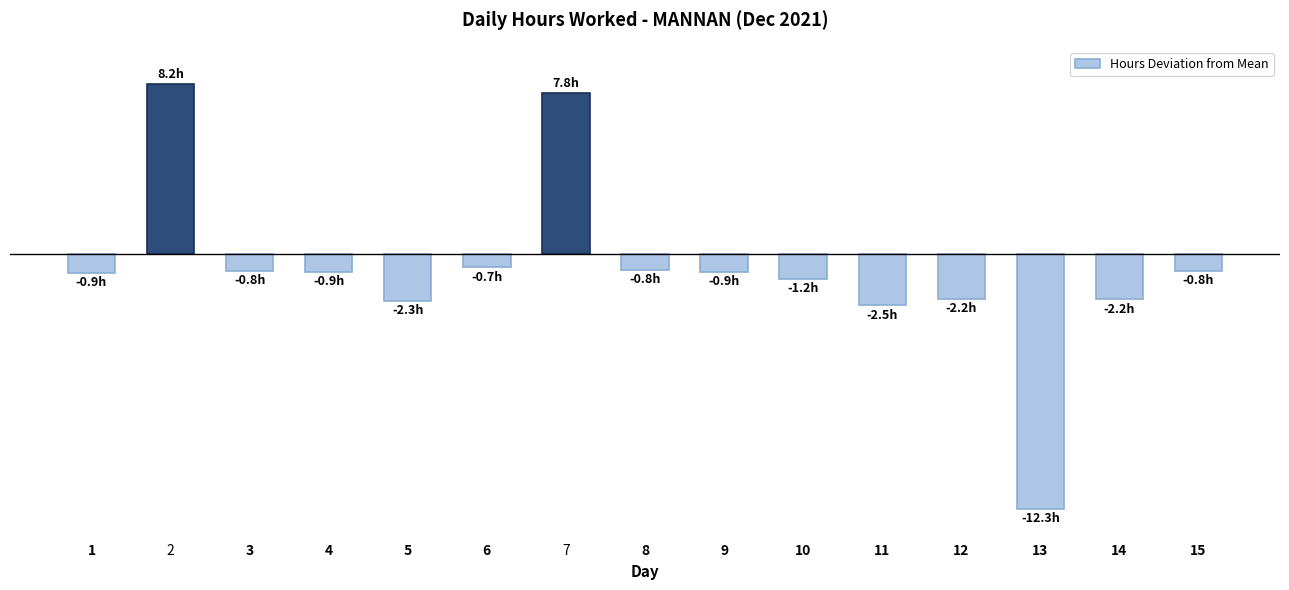

Reading left to right, transcribe all the data shown in this chart.

-0.9	8.2	-0.8	-0.9	-2.3	-0.7	7.8	-0.8	-0.9	-1.2	-2.5	-2.2	-12.3	-2.2	-0.8